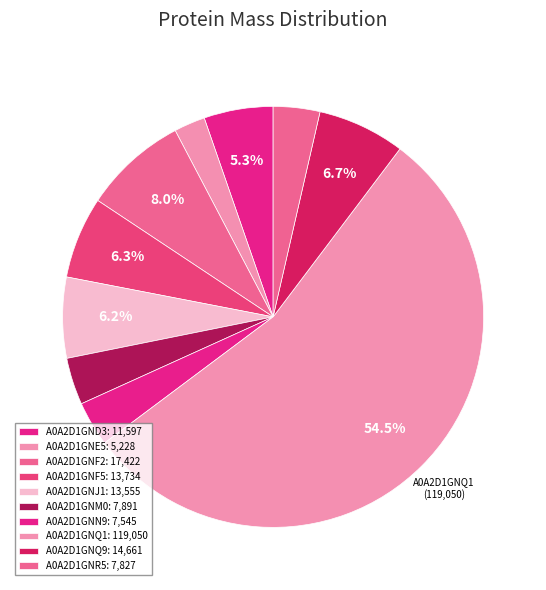

How many segments does this pie chart have?

10